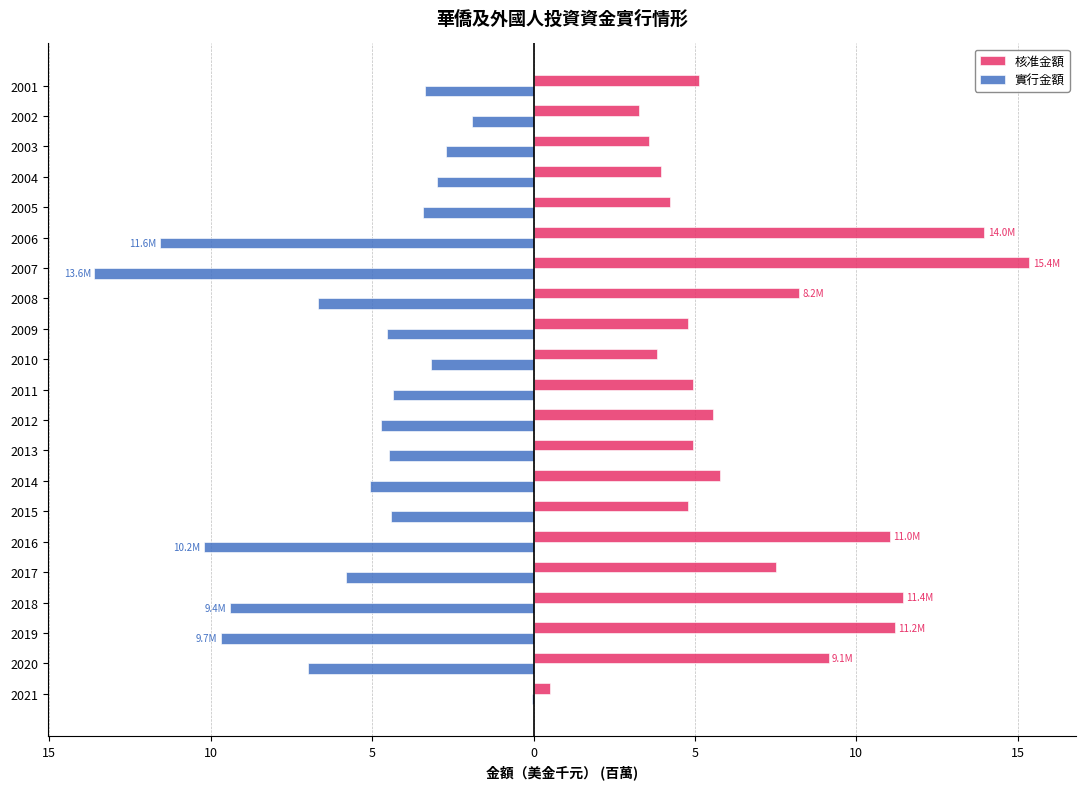

What are all the series names shown in the legend?

核准金額, 實行金額